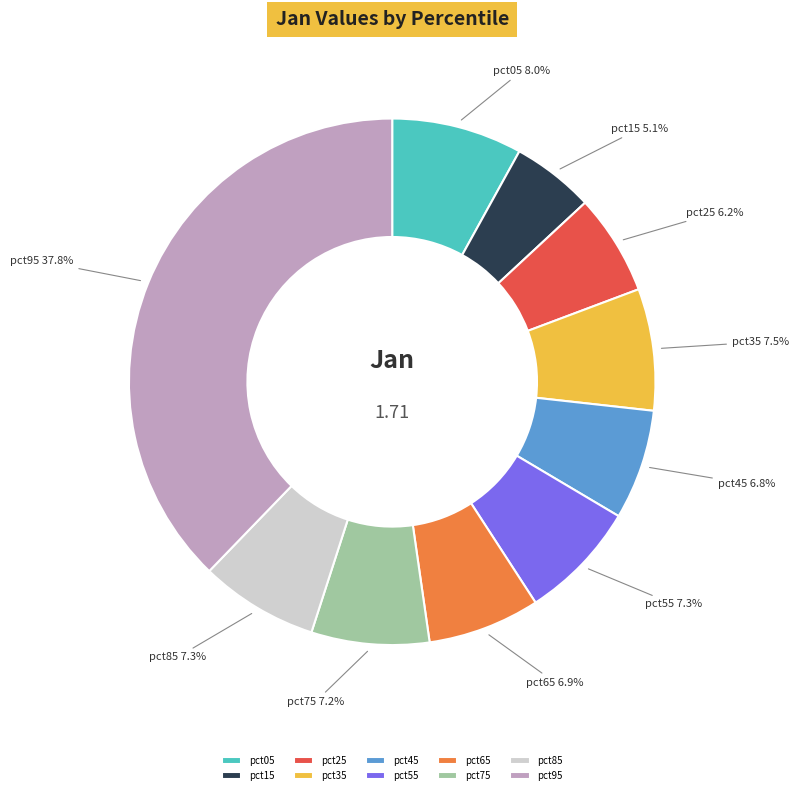

True or false: pct65 accounts for 7% of the total.

True